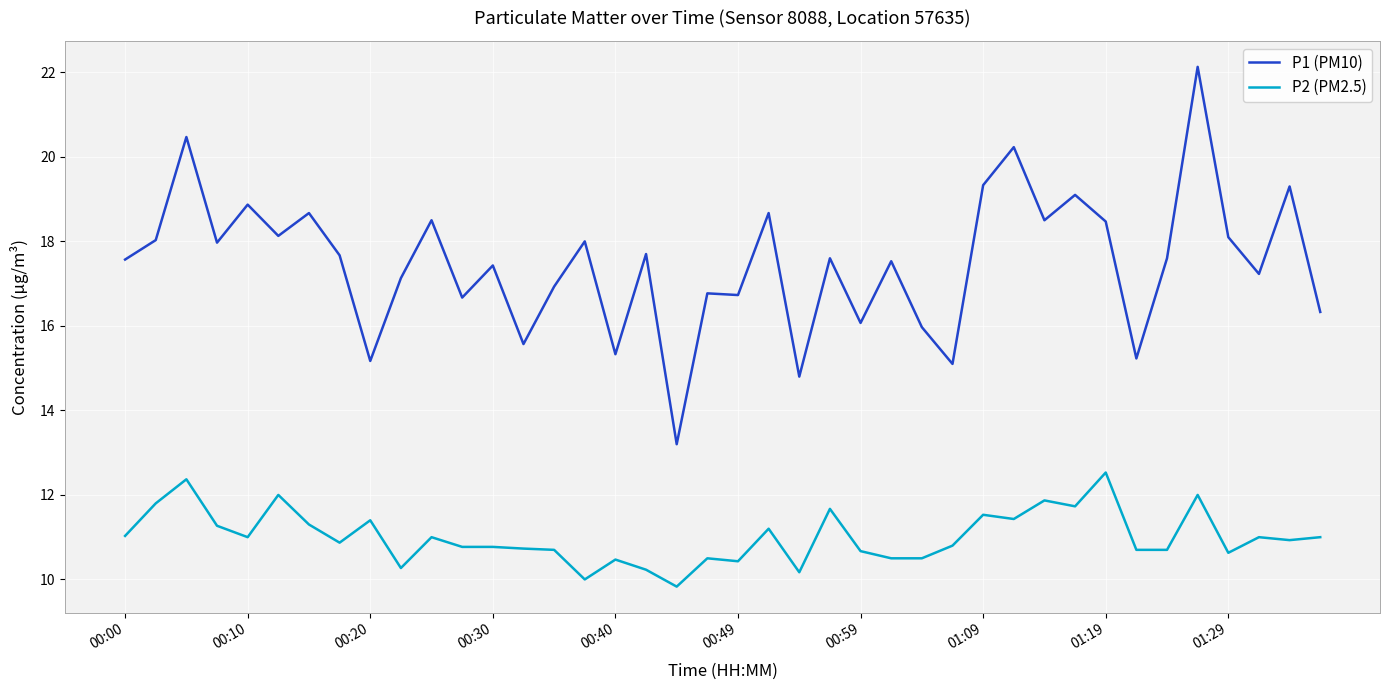

Which series has the widest spread of values?

P1 (PM10)